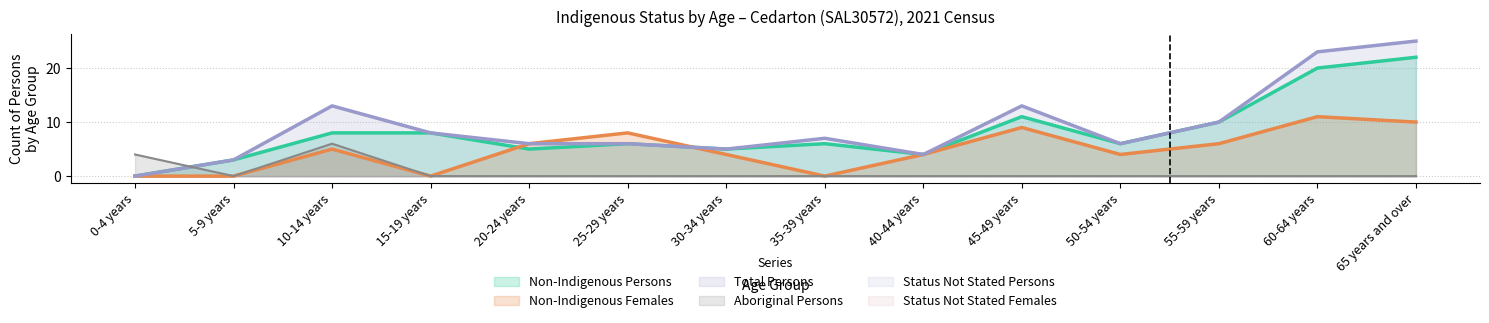

Which series ends up on top after the final intersection of Aboriginal Persons and Non-Indigenous Persons?

Non-Indigenous Persons